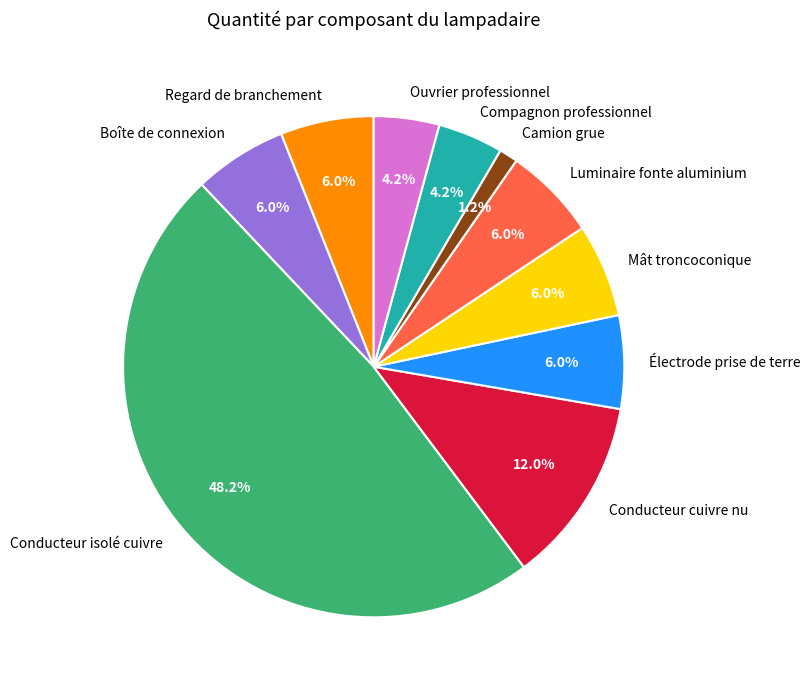

To the nearest percent, what is the difference between the largest and smallest slice percentages?

47%